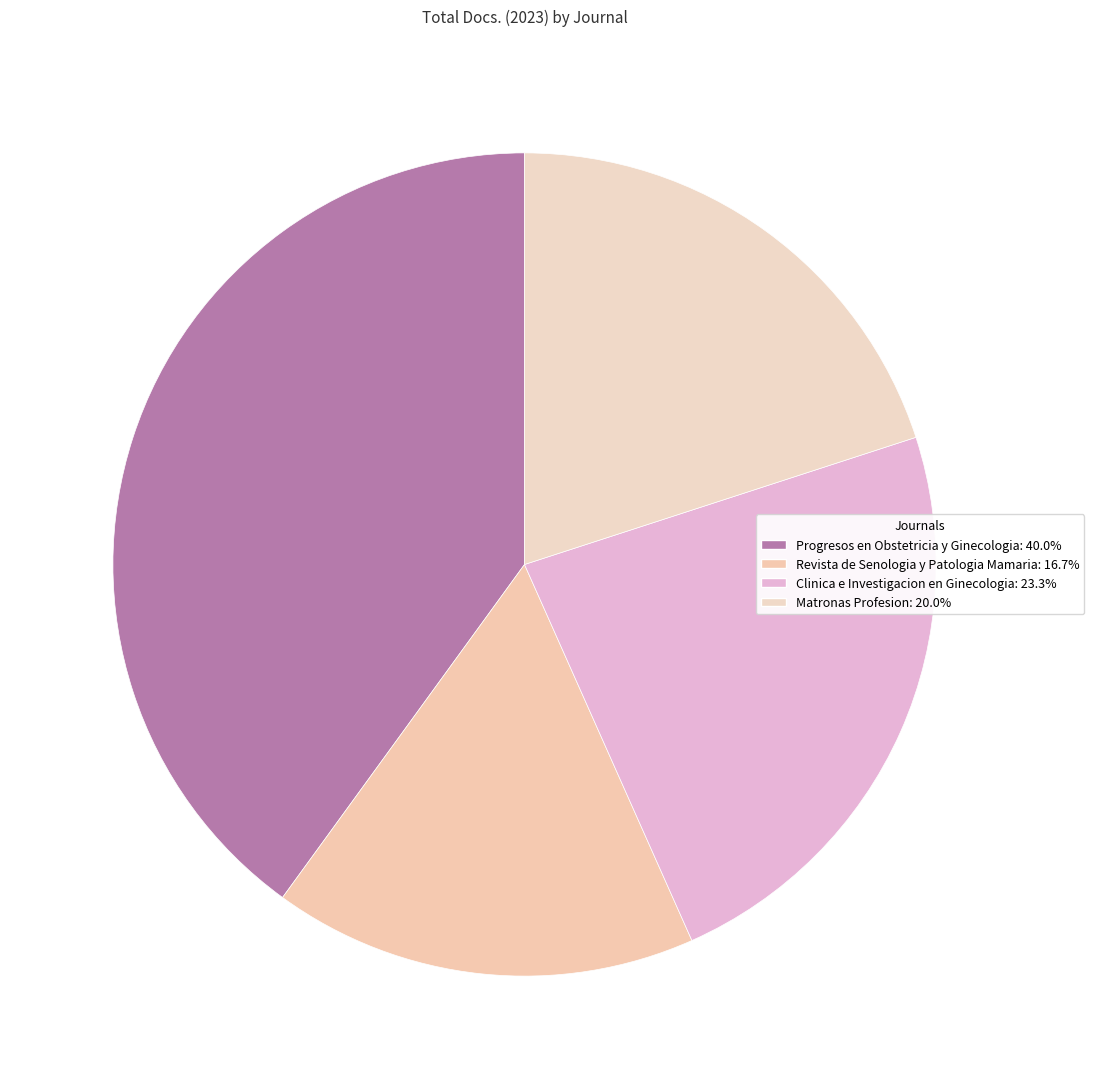

Does any single category account for the majority?

No